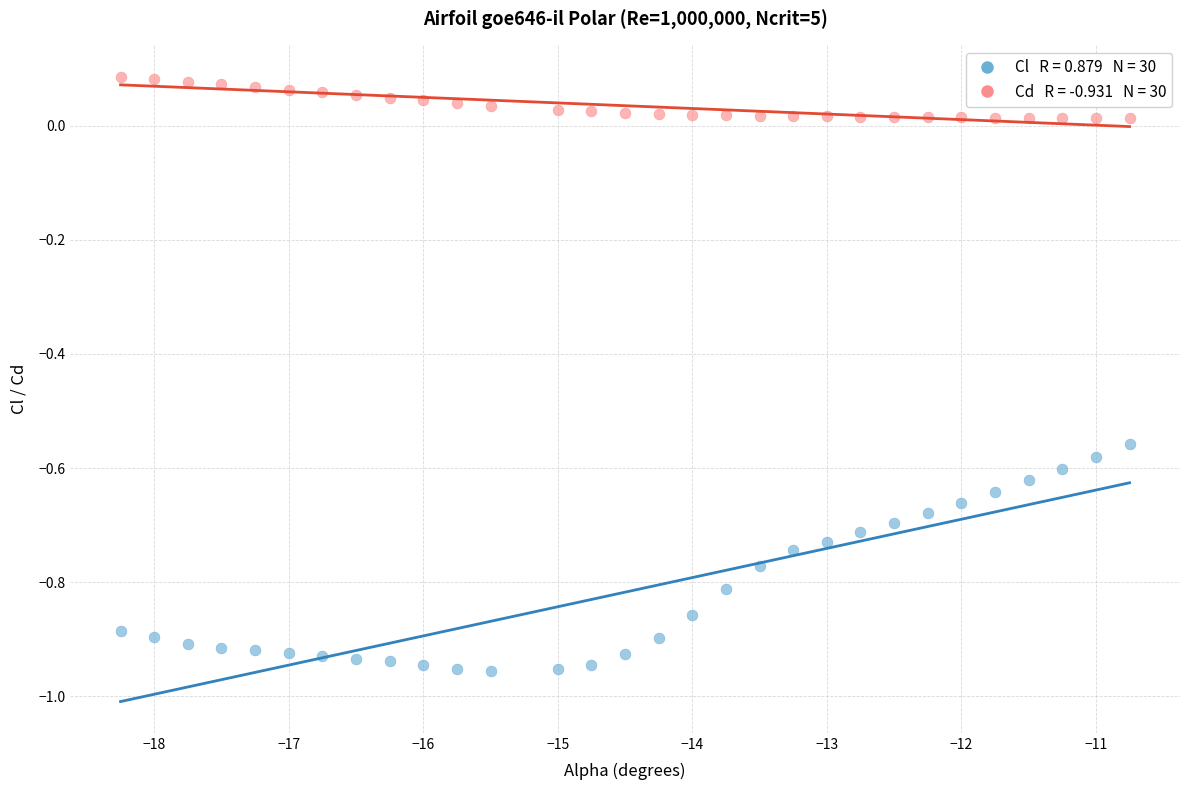

Across all data points, what is the range of X values (max minus min)?

7.5